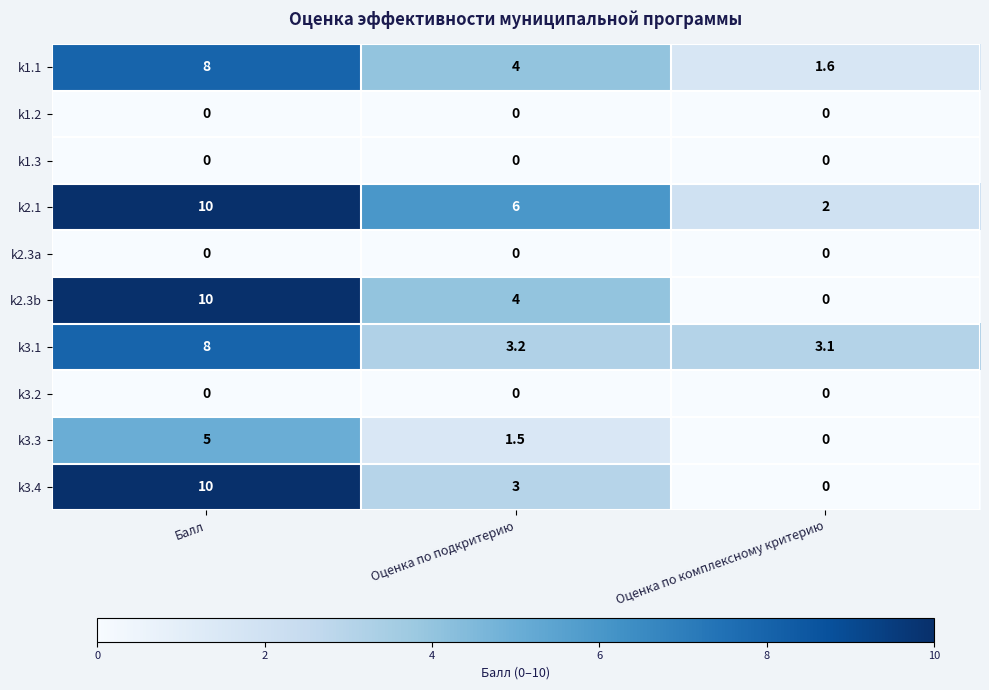

Which series has the largest total across all categories?

k2.1